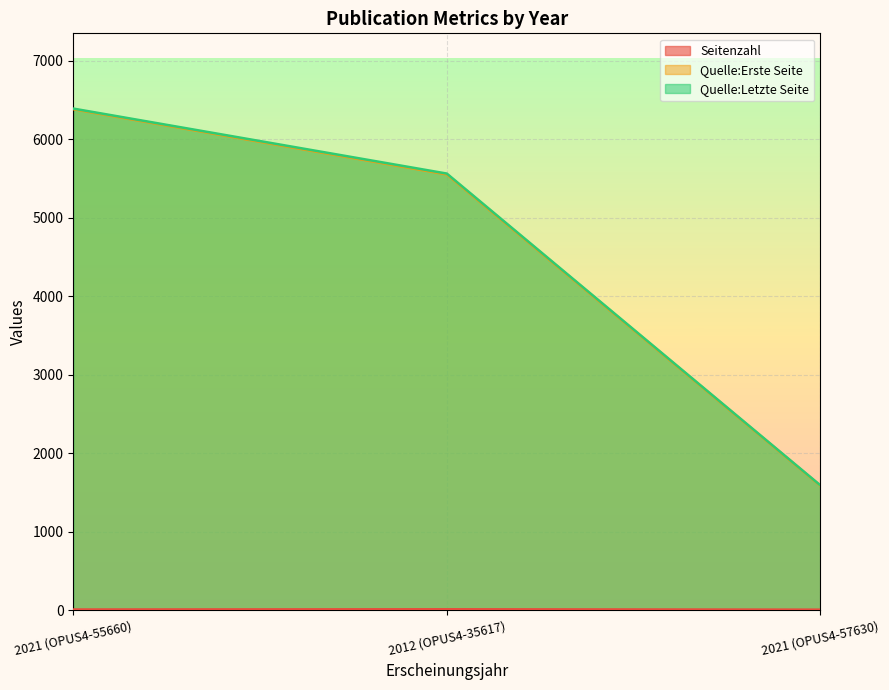

What is the difference between the highest and lowest values at 2021 (OPUS4-57630)?

1584